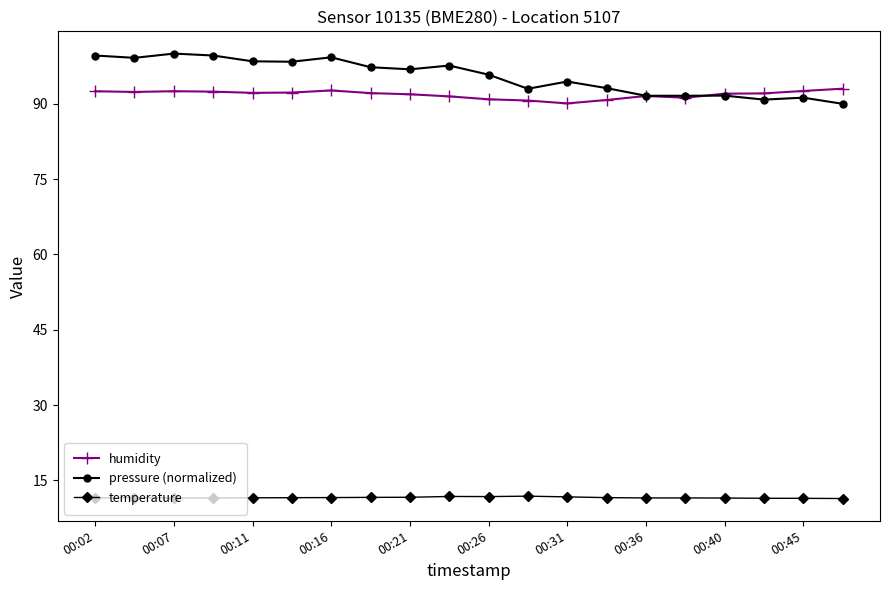

What are all the series names shown in the legend?

humidity, pressure (normalized), temperature